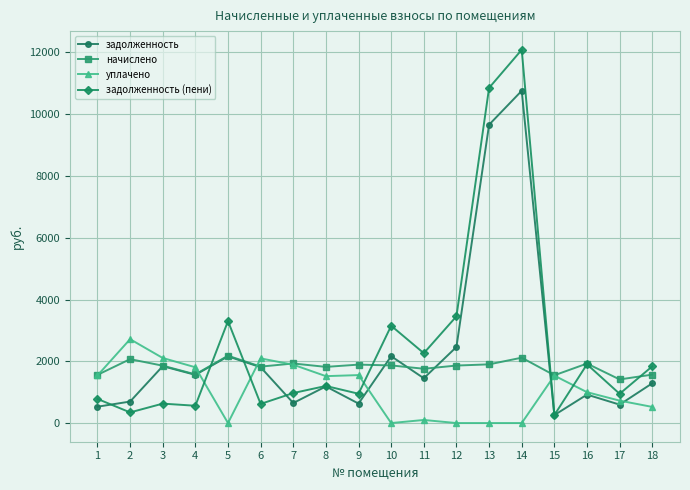

What is the value of the задолженность (пени) point at the 10th from the left?

3150.4